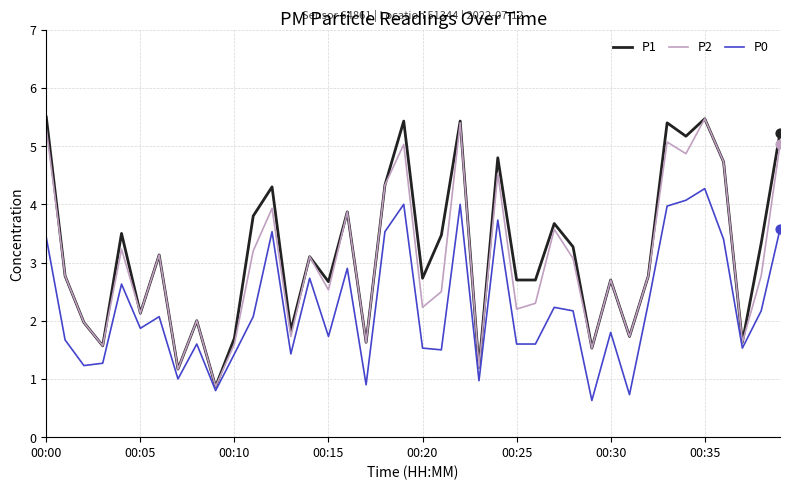

Which series has the largest range (max minus min)?

P1